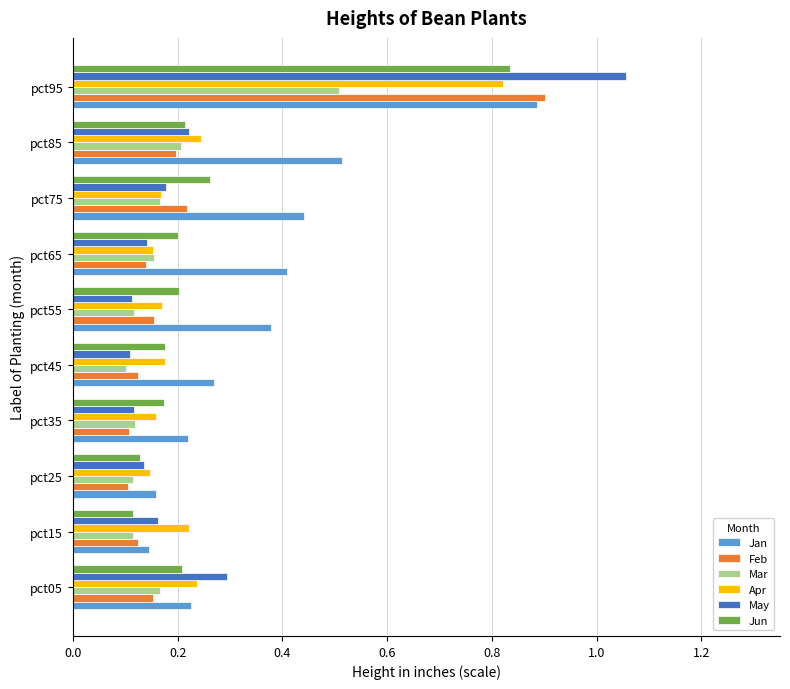

At which category does the chart reach its peak across all series?

pct95